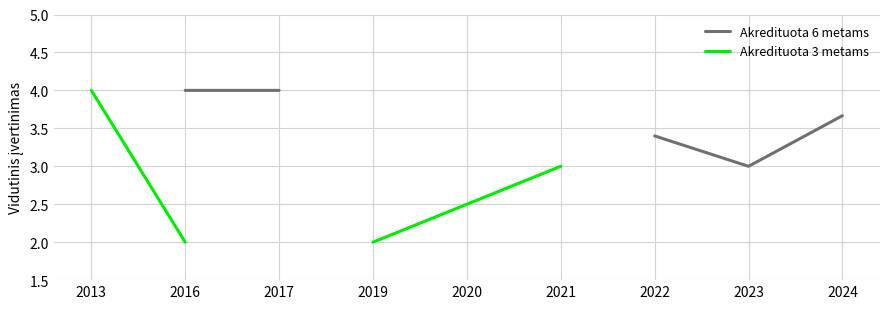

The value of Akredituota 6 metams at 2017 is 4.0. True or false?

True